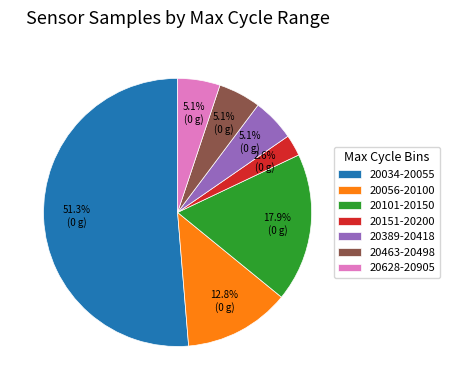

Is 20463-20498 the majority of the pie?

No